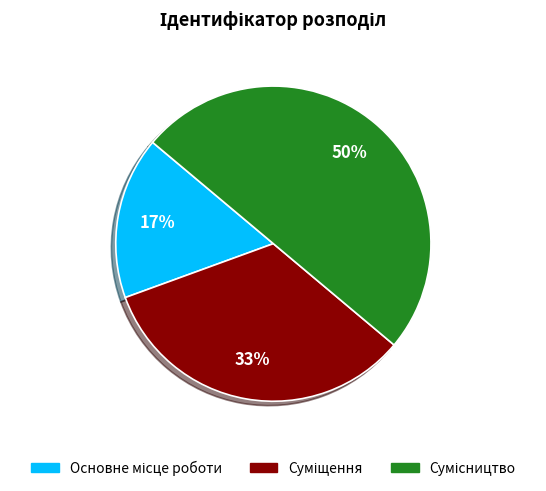

To the nearest percent, what is the average slice percentage?

33%